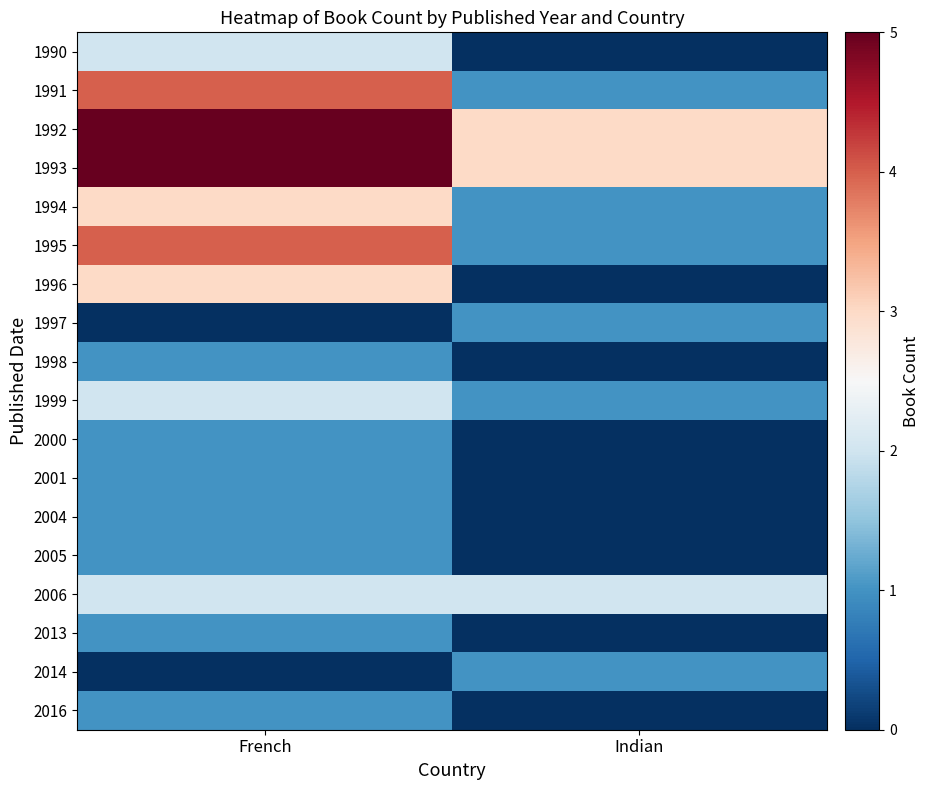

Which series has the largest range (max minus min)?

1991